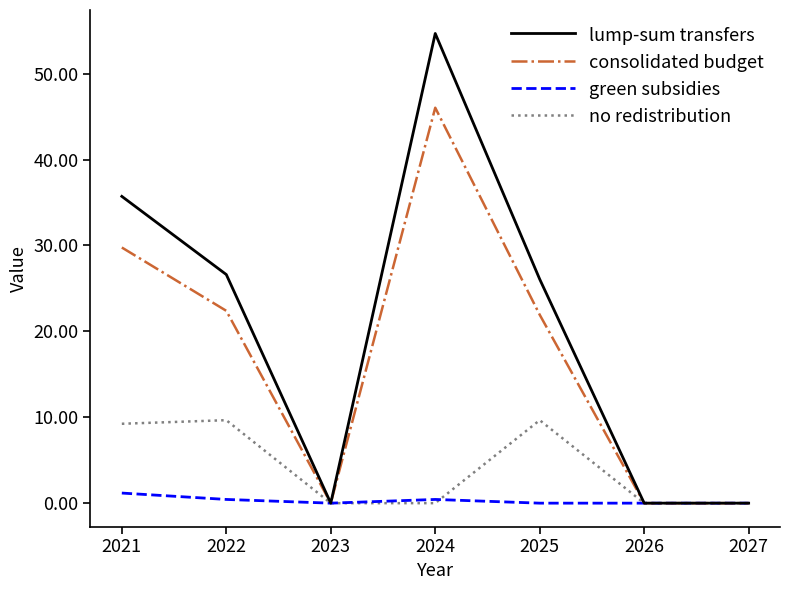

How many values in the consolidated budget series are below 21?

3